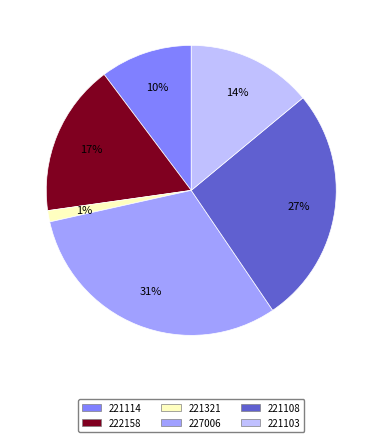

How many slices are in this pie chart?

6